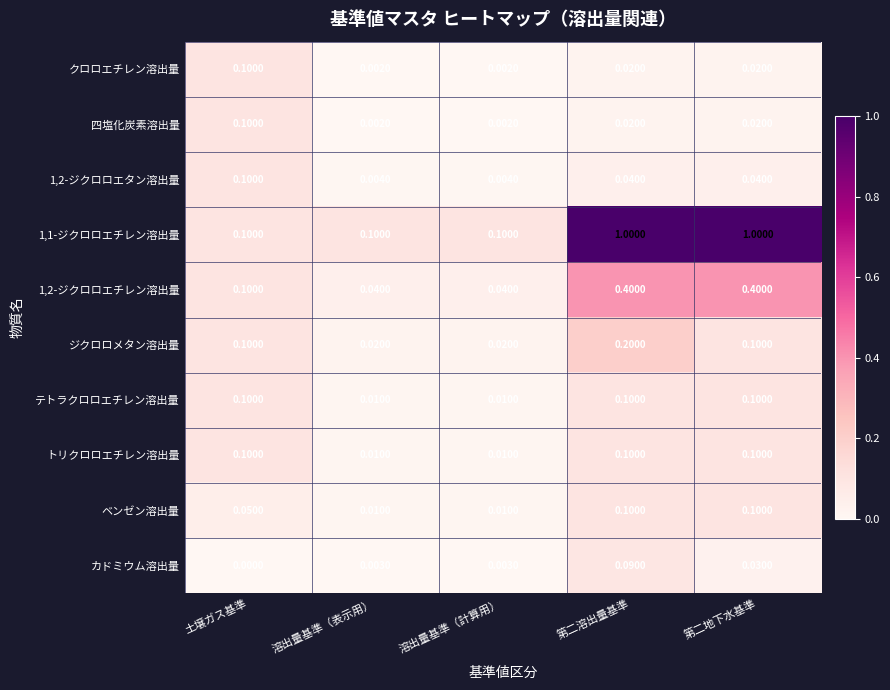

At which category is the sum across all series the highest?

第二溶出量基準